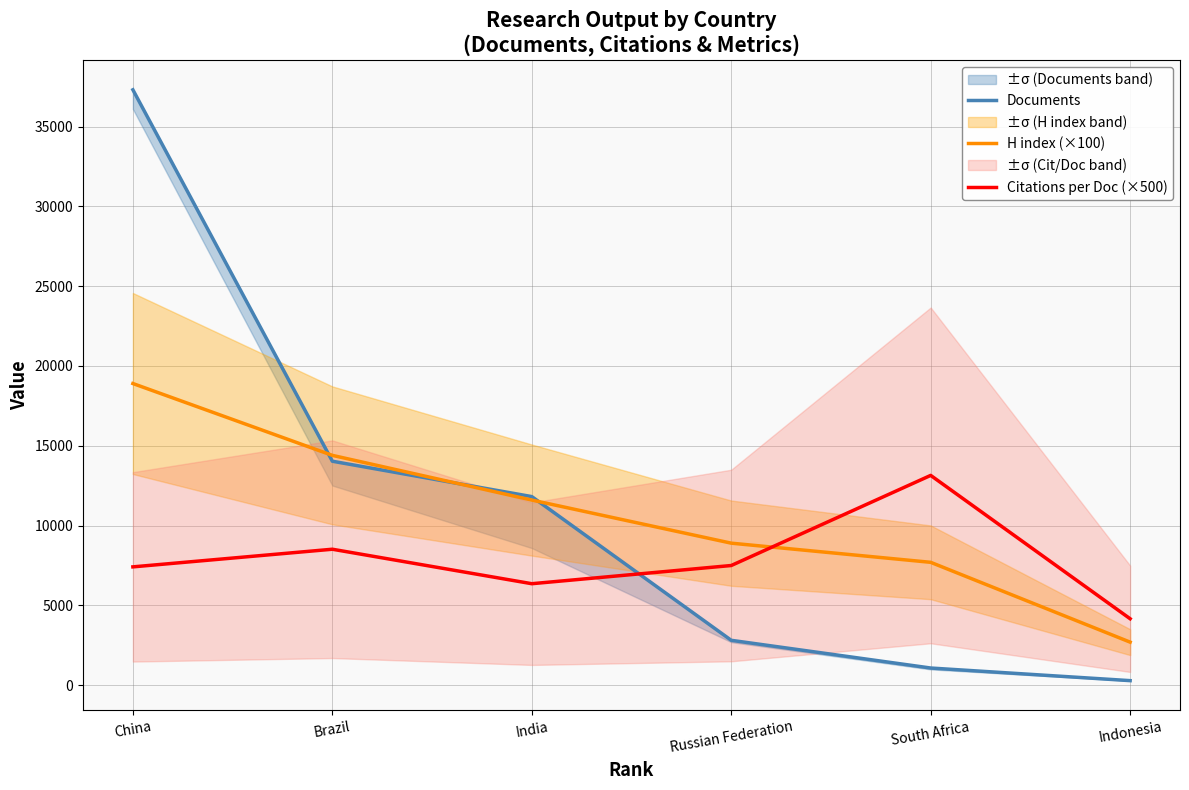

What is the difference between the second highest and second lowest values in the Citations per Doc (×500) series?

2160